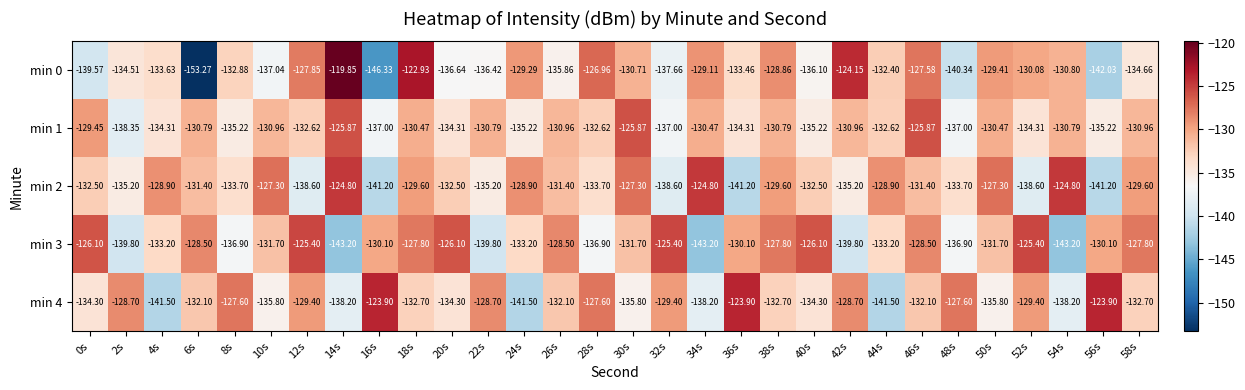

Is the value of min 4 at 26s greater than the value of min 0 at 26s?

Yes